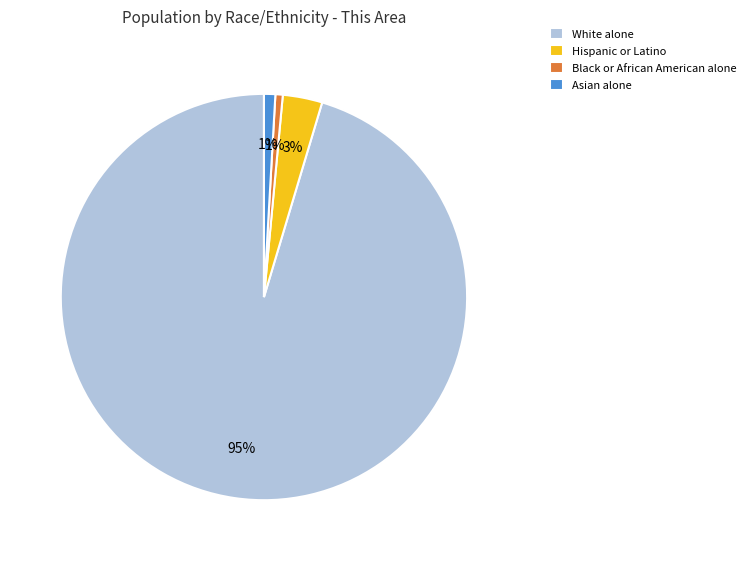

To the nearest percent, what is the combined percentage of Hispanic or Latino and Black or African American alone?

4%